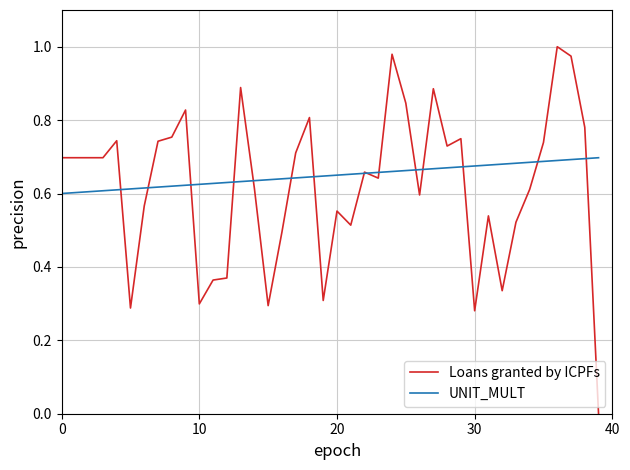

What are all the series names shown in the legend?

Loans granted by ICPFs, UNIT_MULT